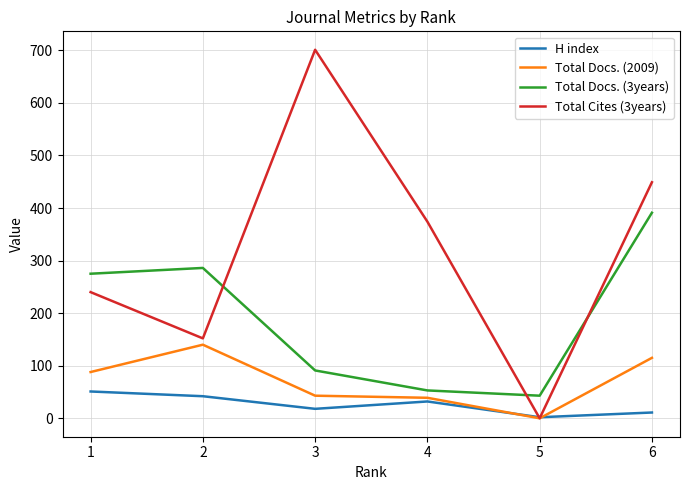

True or false: H index and Total Docs. (3years) intersect in this chart.

False